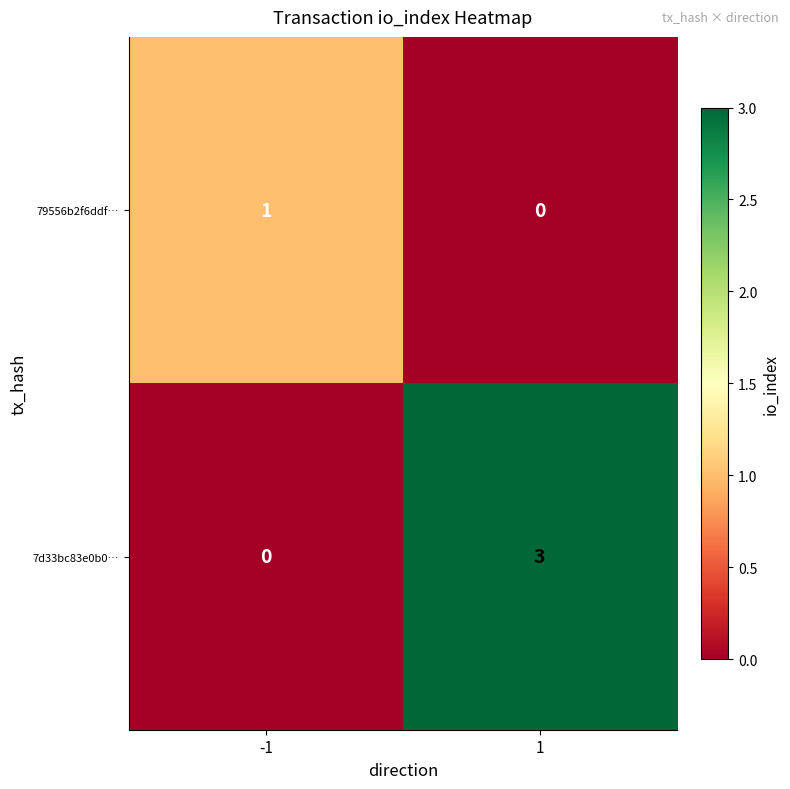

Is it true that 7d33bc83e0b0… equals 1 at -1?

False